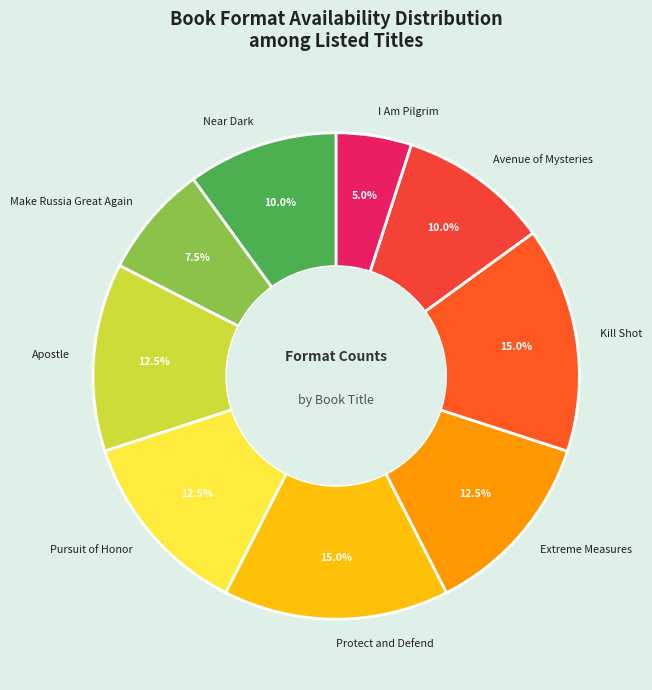

Which category has the smallest portion of the pie?

I Am Pilgrim